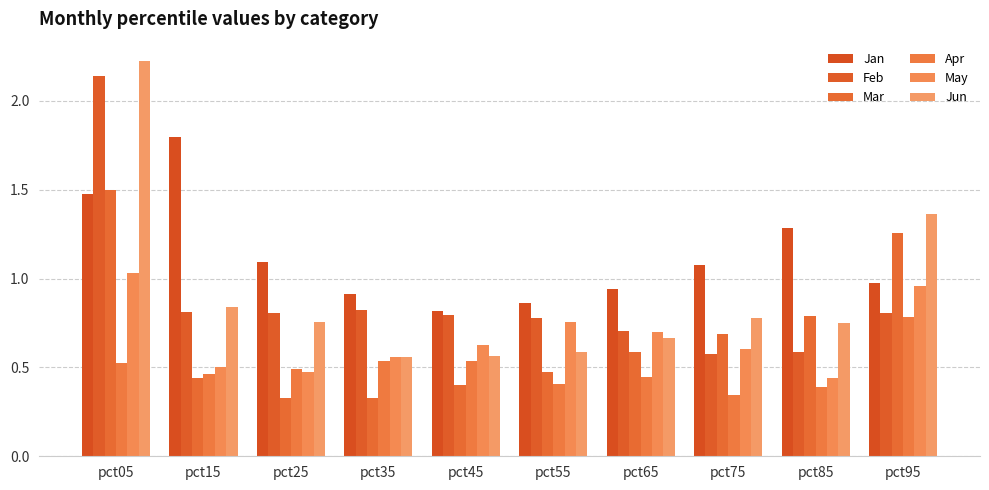

Where is Jun nearest to the value 1?

pct15